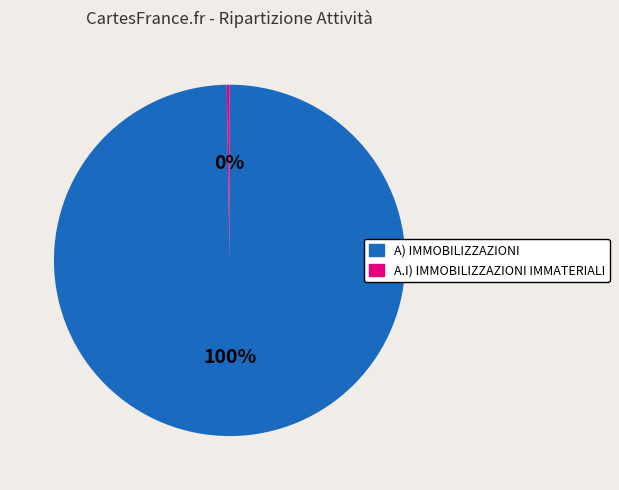

Does A) IMMOBILIZZAZIONI represent more than half of the total?

Yes